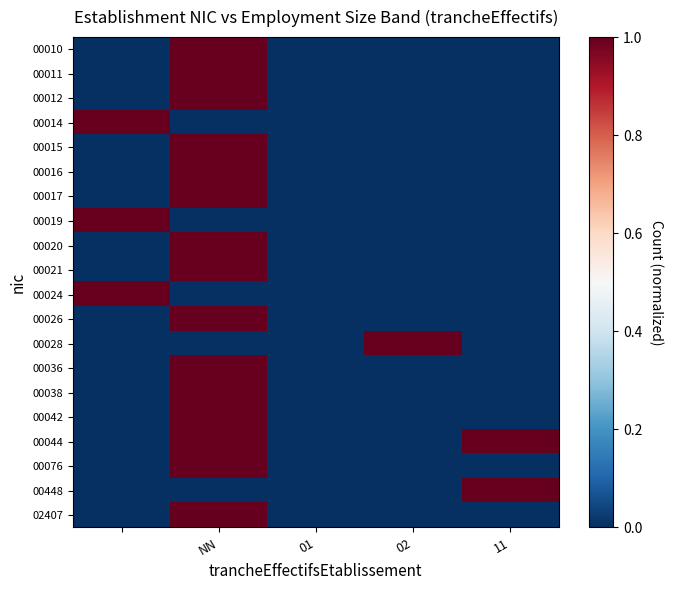

Reading left to right, list all the values displayed in this chart.

00010: 0	1	0	0	0
00011: 0	1	0	0	0
00012: 0	1	0	0	0
00014: 1	0	0	0	0
00015: 0	1	0	0	0
00016: 0	1	0	0	0
00017: 0	1	0	0	0
00019: 1	0	0	0	0
00020: 0	1	0	0	0
00021: 0	1	0	0	0
00024: 1	0	0	0	0
00026: 0	1	0	0	0
00028: 0	0	0	1	0
00036: 0	1	0	0	0
00038: 0	1	0	0	0
00042: 0	1	0	0	0
00044: 0	1	0	0	1
00076: 0	1	0	0	0
00448: 0	0	0	0	1
02407: 0	1	0	0	0